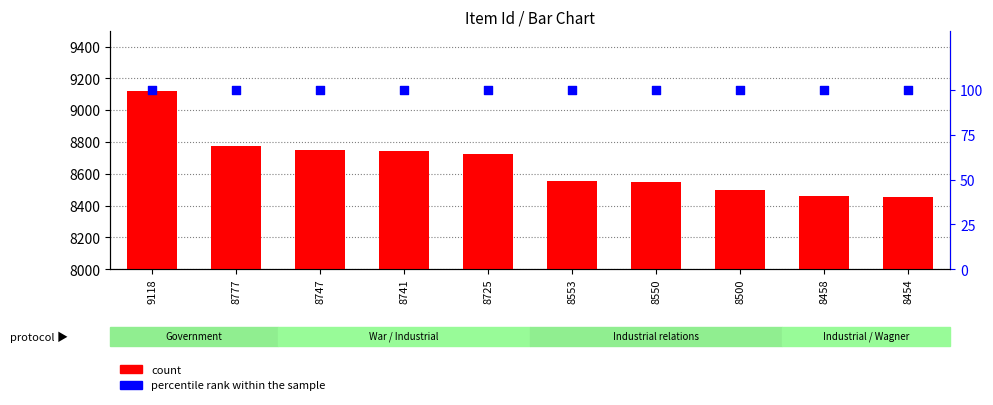

Which series has the largest total across all categories?

count